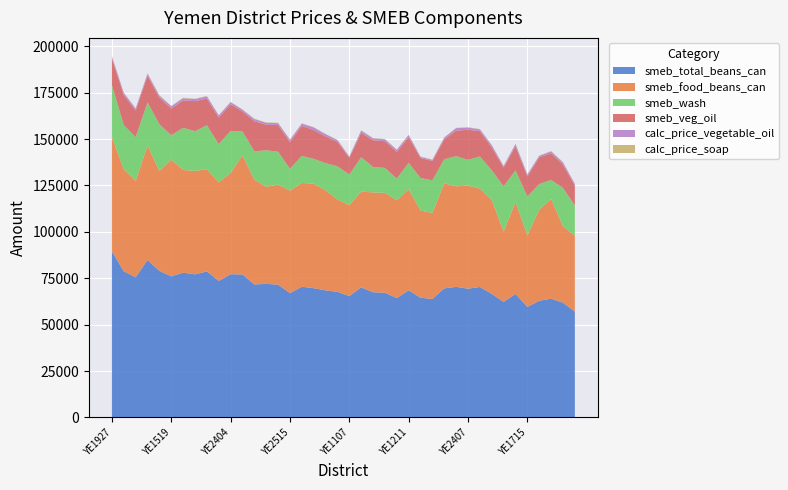

Reading left to right, extract all data points from this chart.

smeb_total_beans_can: YE1927=89475.0	YE1521=78750.0	YE2513=75500.0	YE2113=84865.0	YE1910=78951.5	YE1519=76037.9	YE1911=78020.0	YE1514=77115.0	YE2408=78700.0	YE1522=73595.0	YE2404=77190.0	YE1810=77050.0	YE2512=71670.0	YE1515=71979.5	YE1508=71576.0	YE2515=66975.0	YE2514=70450.0	YE2505=69665.0	YE2508=68500.0	YE1507=67660.5	YE1107=65437.5	YE2403=70087.0	YE1518=67473.9	YE1517=67222.5	YE2507=64353.5	YE1211=68551.5	YE1512=64500.0	YE1520=63877.5	YE1817=69550.0	YE3004=70378.5	YE2407=69399.0	YE1505=70301.2	YE3003=66594.0	YE1709=62279.1	YE3006=66550.0	YE1715=59535.0	YE2612=62890.0	YE2402=63975.0	YE1728=61825.0	YE1725=57082.5
smeb_food_beans_can: YE1927=61600.0	YE1521=54925.0	YE2513=51900.0	YE2113=61550.0	YE1910=53775.0	YE1519=62900.0	YE1911=55310.0	YE1514=55725.0	YE2408=55100.0	YE1522=53025.0	YE2404=54550.0	YE1810=64100.0	YE2512=56450.0	YE1515=52308.0	YE1508=53900.0	YE2515=55225.0	YE2514=55900.0	YE2505=56280.0	YE2508=53870.0	YE1507=49732.0	YE1107=48950.0	YE2403=51591.0	YE1518=53770.0	YE1517=53780.0	YE2507=52686.0	YE1211=54490.0	YE1512=46950.0	YE1520=46327.5	YE1817=56600.0	YE3004=54160.5	YE2407=55479.0	YE1505=53025.0	YE3003=50631.5	YE1709=37805.0	YE3006=49500.0	YE1715=38575.0	YE2612=49050.0	YE2402=53750.0	YE1728=41175.0	YE1725=40810.0
smeb_wash: YE1927=27875.0	YE1521=23825.0	YE2513=23600.0	YE2113=23315.0	YE1910=25176.5	YE1519=13137.9	YE1911=22710.0	YE1514=21390.0	YE2408=23600.0	YE1522=20570.0	YE2404=22640.0	YE1810=12950.0	YE2512=15220.0	YE1515=19671.5	YE1508=17676.0	YE2515=11750.0	YE2514=14550.0	YE2505=13385.0	YE2508=14630.0	YE1507=17928.5	YE1107=16487.5	YE2403=18496.0	YE1518=13704.0	YE1517=13442.5	YE2507=11667.5	YE1211=14061.5	YE1512=17550.0	YE1520=17550.0	YE1817=12950.0	YE3004=16218.0	YE2407=13920.0	YE1505=17276.2	YE3003=15962.5	YE1709=24474.1	YE3006=17050.0	YE1715=20960.0	YE2612=13840.0	YE2402=10225.0	YE1728=20650.0	YE1725=16272.5
smeb_veg_oil: YE1927=14400.0	YE1521=16200.0	YE2513=14400.0	YE2113=14400.0	YE1910=14400.0	YE1519=14400.0	YE1911=14760.0	YE1514=16200.0	YE2408=14400.0	YE1522=14400.0	YE2404=14400.0	YE1810=10800.0	YE2512=16200.0	YE1515=13788.0	YE1508=14400.0	YE2515=14400.0	YE2514=16200.0	YE2505=15480.0	YE2508=14400.0	YE1507=13212.0	YE1107=9000.0	YE2403=13212.0	YE1518=14400.0	YE1517=14400.0	YE2507=14400.0	YE1211=13860.0	YE1512=10800.0	YE1520=10440.0	YE1817=10800.0	YE3004=13806.0	YE2407=16200.0	YE1505=13590.0	YE3003=12294.0	YE1709=10080.0	YE3006=13050.0	YE1715=10800.0	YE2612=14400.0	YE2402=14400.0	YE1728=12600.0	YE1725=10800.0
calc_price_vegetable_oil: YE1927=1000.0	YE1521=1125.0	YE2513=1000.0	YE2113=1000.0	YE1910=1000.0	YE1519=1200.0	YE1911=1150.0	YE1514=1125.0	YE2408=1200.0	YE1522=1112.5	YE2404=1100.0	YE1810=900.0	YE2512=1200.0	YE1515=1000.0	YE1508=1000.0	YE2515=1200.0	YE2514=1175.0	YE2505=1400.0	YE2508=1200.0	YE1507=900.0	YE1107=600.0	YE2403=1113.0	YE1518=1000.0	YE1517=1000.0	YE2507=1067.0	YE1211=1160.0	YE1512=600.0	YE1520=575.0	YE1817=900.0	YE3004=1300.0	YE2407=1163.0	YE1505=1000.0	YE3003=1150.0	YE1709=750.0	YE3006=1100.0	YE1715=1000.0	YE2612=750.0	YE2402=1000.0	YE1728=1100.0	YE1725=800.0
calc_price_soap: YE1927=400.0	YE1521=150.0	YE2513=200.0	YE2113=250.0	YE1910=313.0	YE1519=180.0	YE1911=300.0	YE1514=130.0	YE2408=200.0	YE1522=140.0	YE2404=180.0	YE1810=150.0	YE2512=200.0	YE1515=183.0	YE1508=212.0	YE2515=200.0	YE2514=200.0	YE2505=200.0	YE2508=150.0	YE1507=167.0	YE1107=200.0	YE2403=222.0	YE1518=160.0	YE1517=160.0	YE2507=185.0	YE1211=263.0	YE1512=200.0	YE1520=200.0	YE1817=150.0	YE3004=166.0	YE2407=200.0	YE1505=182.5	YE3003=165.0	YE1709=150.0	YE3006=200.0	YE1715=200.0	YE2612=180.0	YE2402=150.0	YE1728=250.0	YE1725=145.0